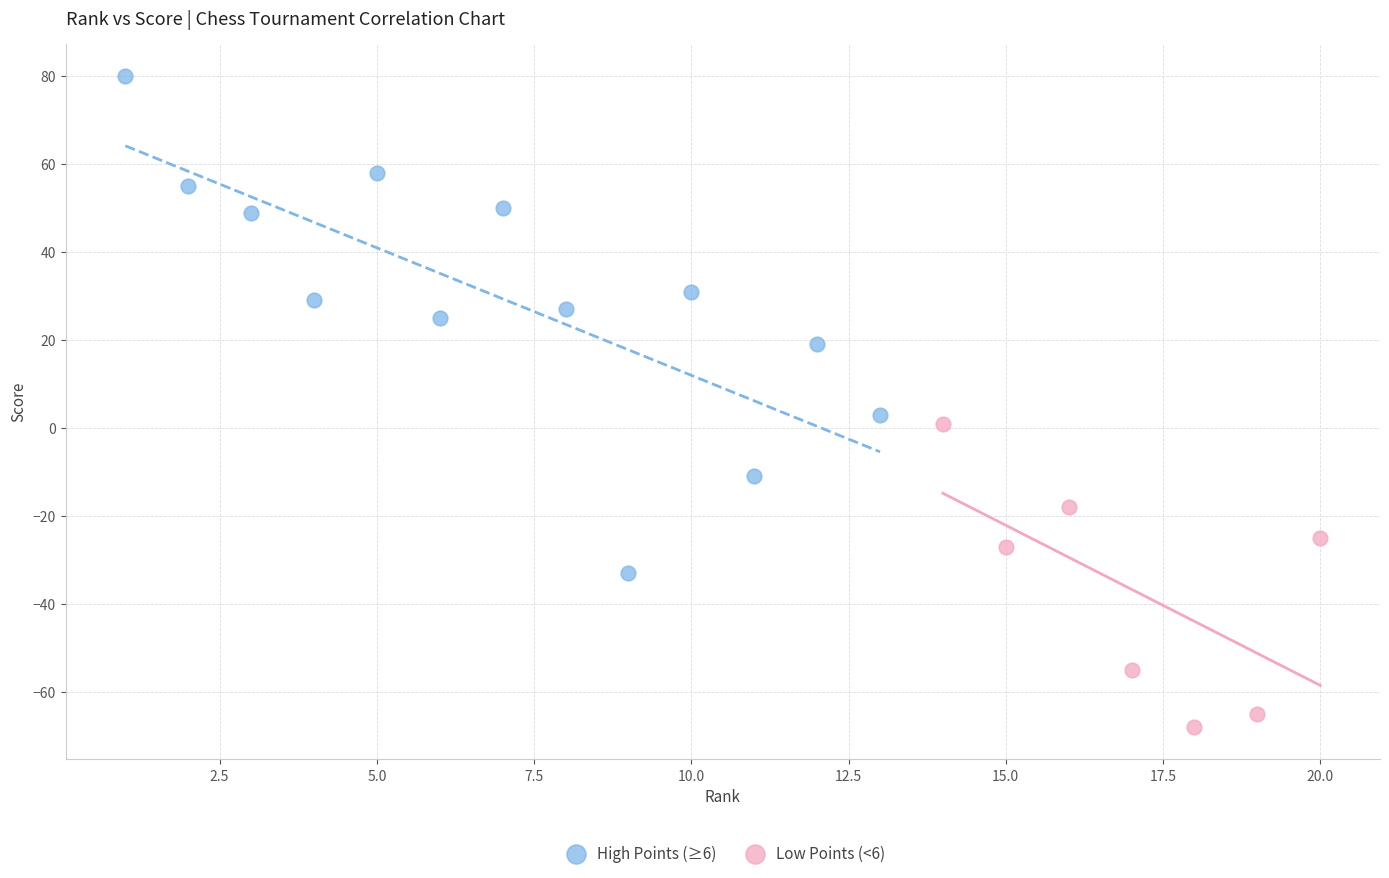

What are all the series names shown in the legend?

High Points (≥6), Low Points (<6)